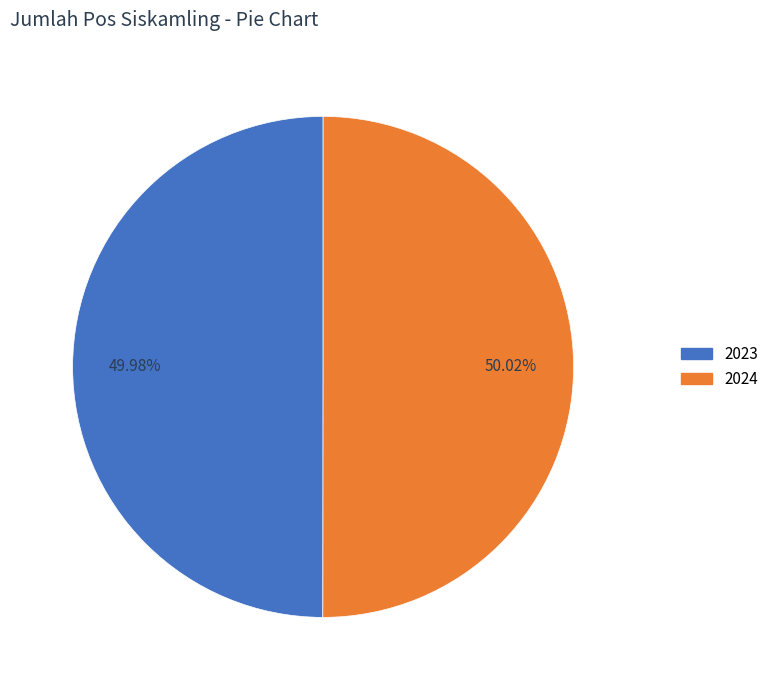

Is it true that 2023 is 43% of the pie?

False